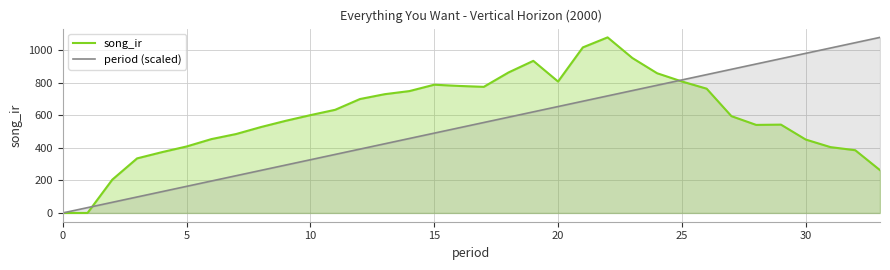

Which series has the largest total across all categories?

song_ir